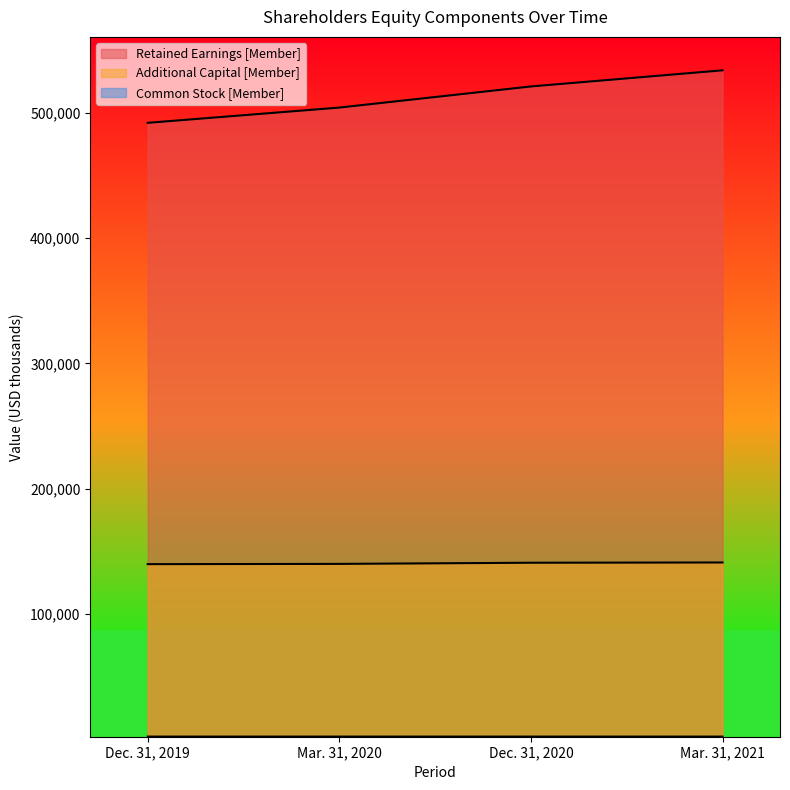

What is the approximate value of Additional Capital [Member] at Dec. 31, 2020, to the nearest 10?

140820